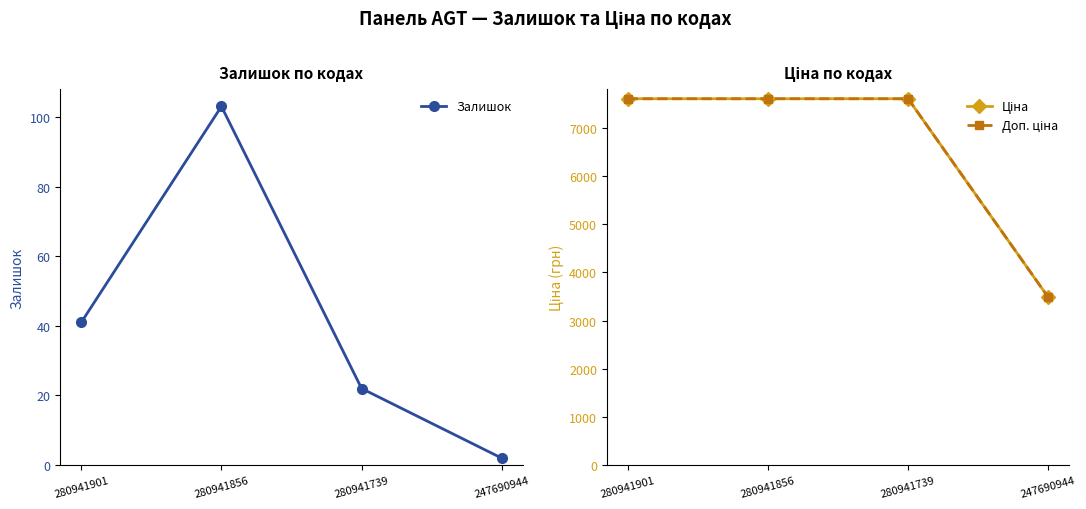

Reading right to left, transcribe all the data shown in this chart.

Залишок: 247690944=2.0	280941739=22.0	280941856=103.0	280941901=41.0
Ціна: 247690944=3484.5	280941739=7607.2	280941856=7607.2	280941901=7607.2
Доп. ціна: 247690944=3484.5	280941739=7607.2	280941856=7607.2	280941901=7607.2